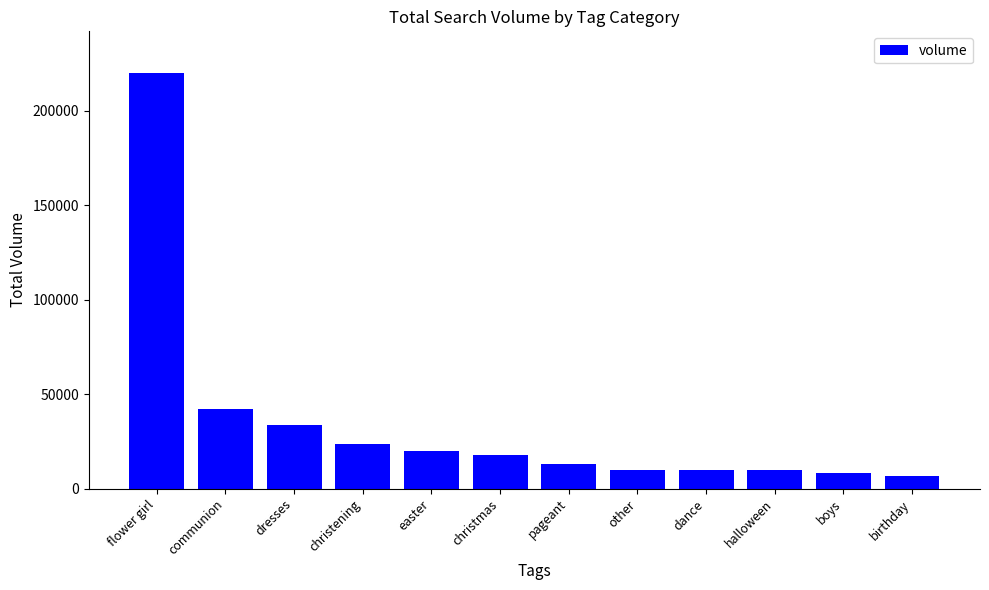

What position from the left is birthday?

12